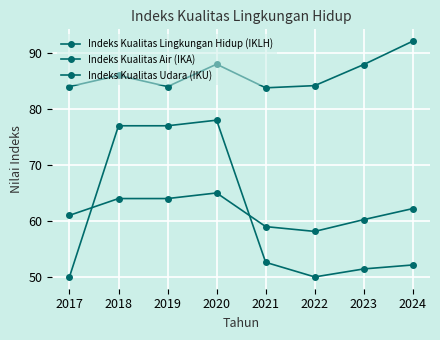

Does the chart have visible grid lines?

Yes